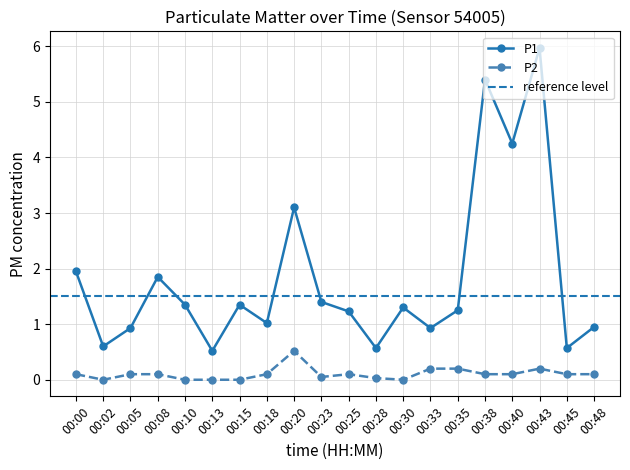

List the labels in order of P1 value, smallest first.

00:13, 00:28, 00:45, 00:02, 00:05, 00:33, 00:48, 00:18, 00:25, 00:35, 00:30, 00:10, 00:15, 00:23, 00:08, 00:00, 00:20, 00:40, 00:38, 00:43